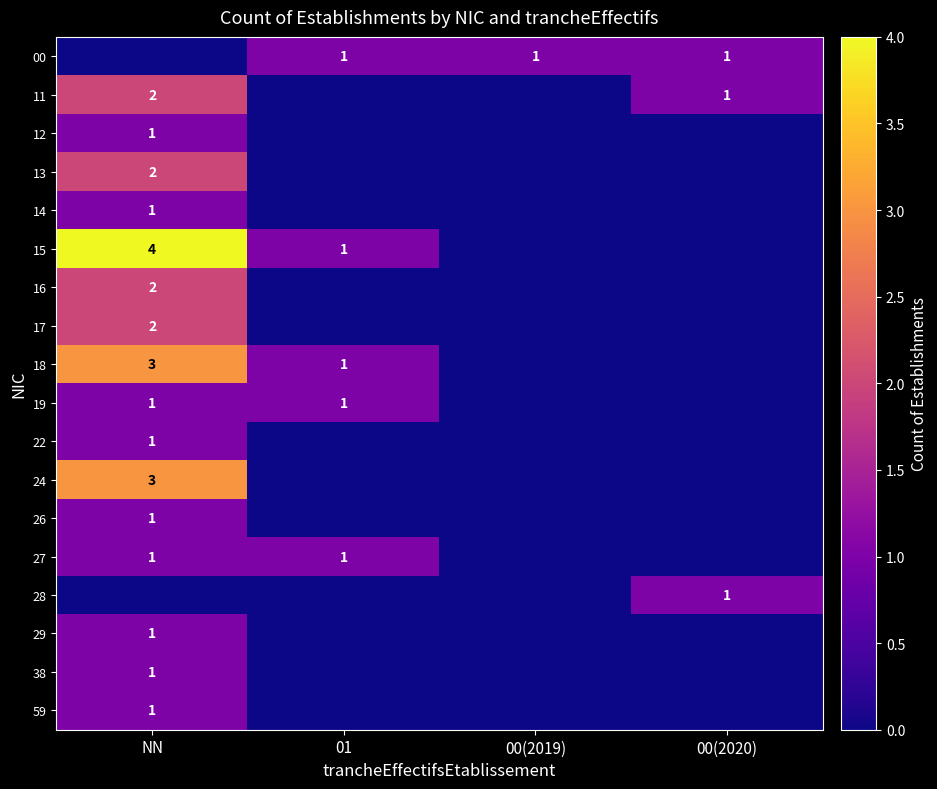

At how many categories does at least one series exceed 3?

1